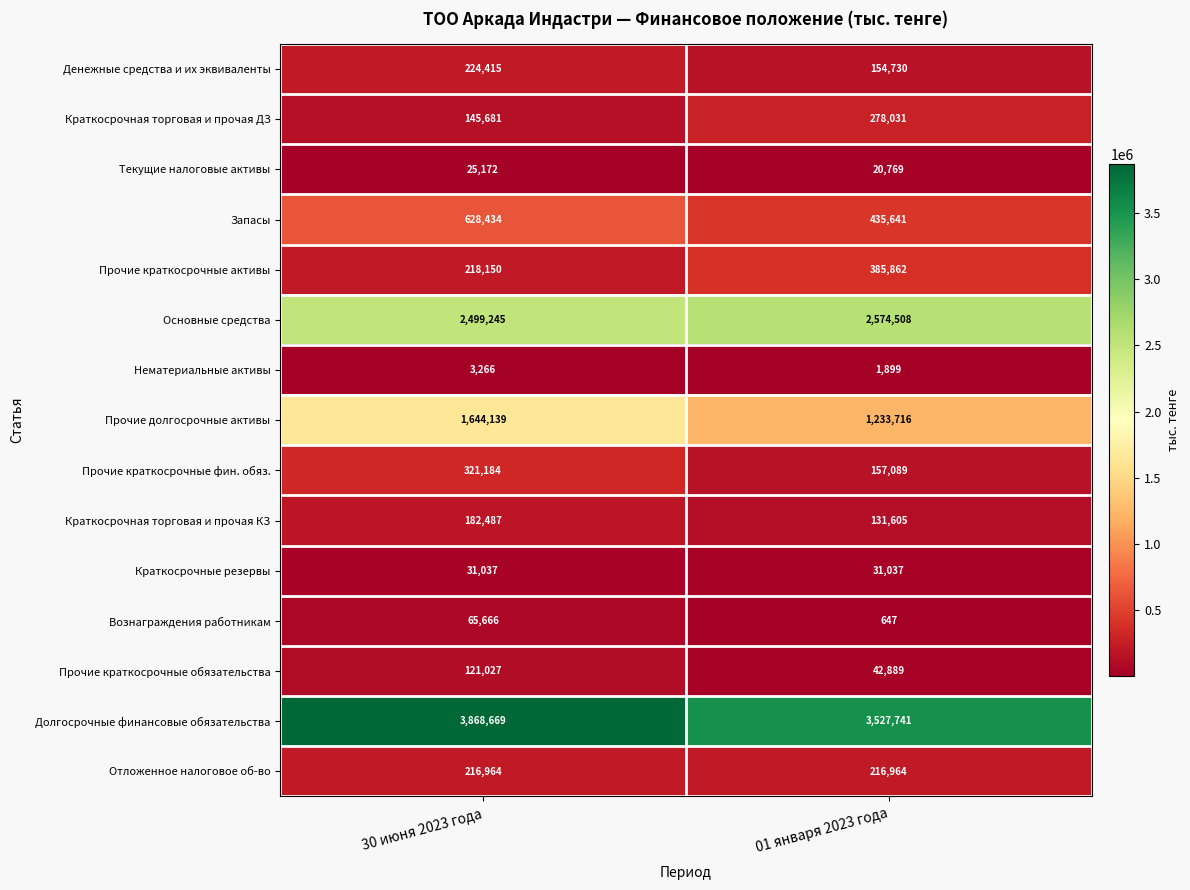

Reading left to right, what are all the values shown in this chart?

Денежные средства и их эквиваленты: 224415	154730
Краткосрочная торговая и прочая ДЗ: 145681	278031
Текущие налоговые активы: 25172	20769
Запасы: 628434	435641
Прочие краткосрочные активы: 218150	385862
Основные средства: 2499245	2574508
Нематериальные активы: 3266	1899
Прочие долгосрочные активы: 1644139	1233716
Прочие краткосрочные фин. обяз.: 321184	157089
Краткосрочная торговая и прочая КЗ: 182487	131605
Краткосрочные резервы: 31037	31037
Вознаграждения работникам: 65666	647
Прочие краткосрочные обязательства: 121027	42889
Долгосрочные финансовые обязательства: 3868669	3527741
Отложенное налоговое об-во: 216964	216964